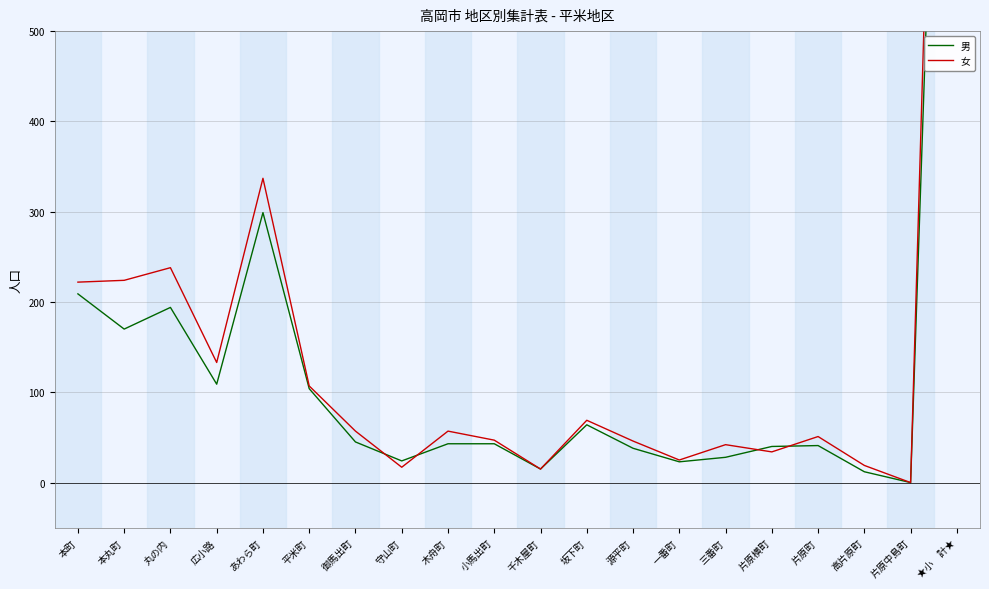

Which series has the widest spread of values?

女